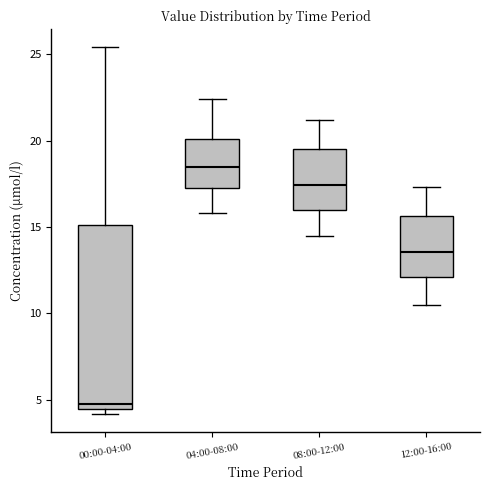

Reading left to right, transcribe this box plot: for each box, give where its median line is, the range the box spans, and where its two whiskers end, as read against the y-axis. The values are not printed on the chart, so give them approximately, as read against the axis.

00:00-04:00: median 4.5 (just above the box's lower edge), box 4.5 to 15.0, whiskers 4.0 to 25.5
04:00-08:00: median 18.5, box 17.5 to 20.0, whiskers 16.0 to 22.5
08:00-12:00: median 17.5, box 16.0 to 19.5, whiskers 14.5 to 21.0
12:00-16:00: median 13.5, box 12.0 to 15.5, whiskers 10.5 to 17.5